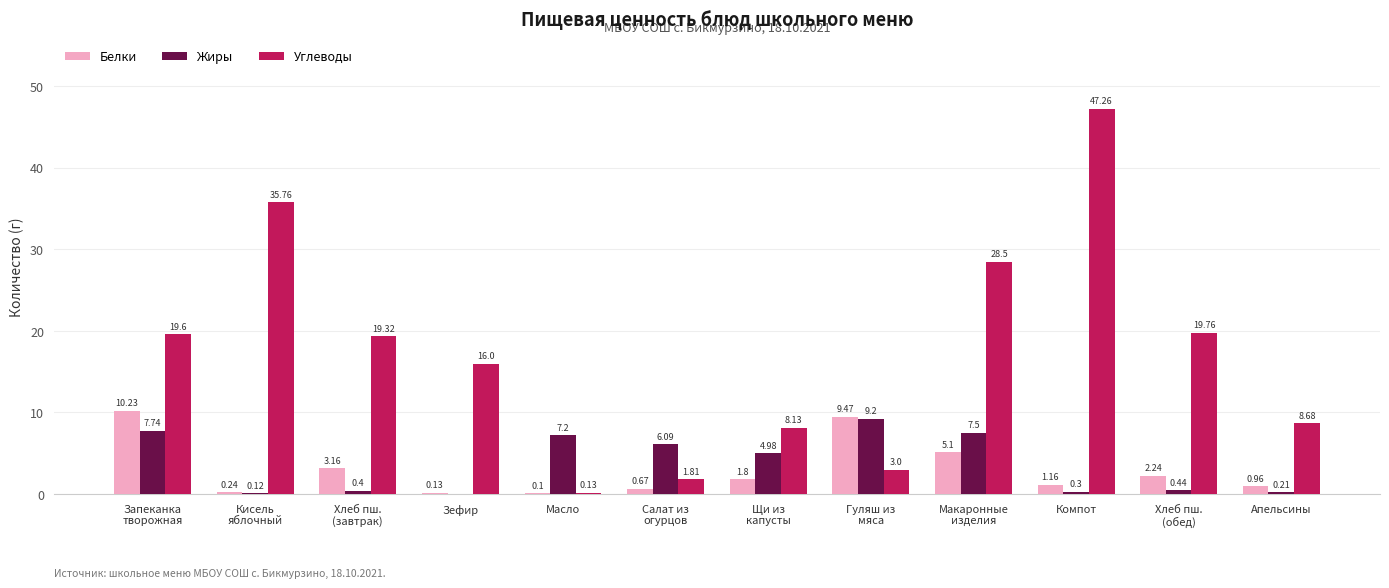

At which category does the chart reach its peak across all series?

Компот